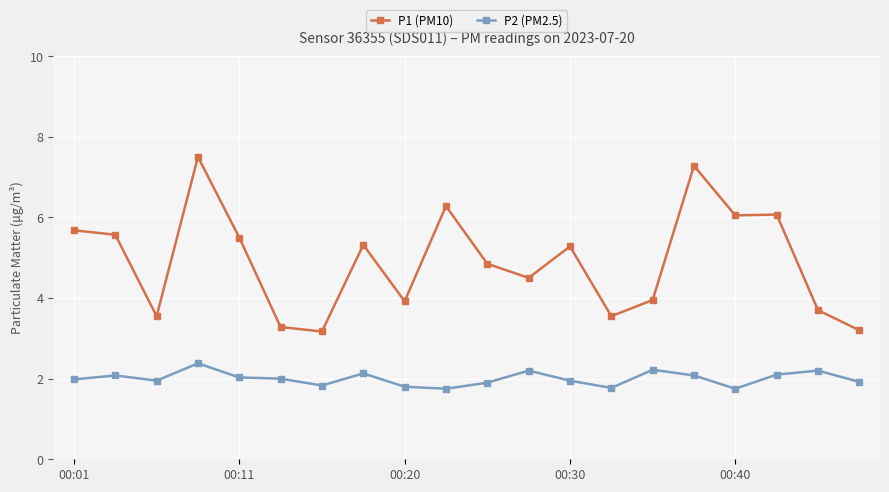

True or false: P1 (PM10) and P2 (PM2.5) intersect in this chart.

False